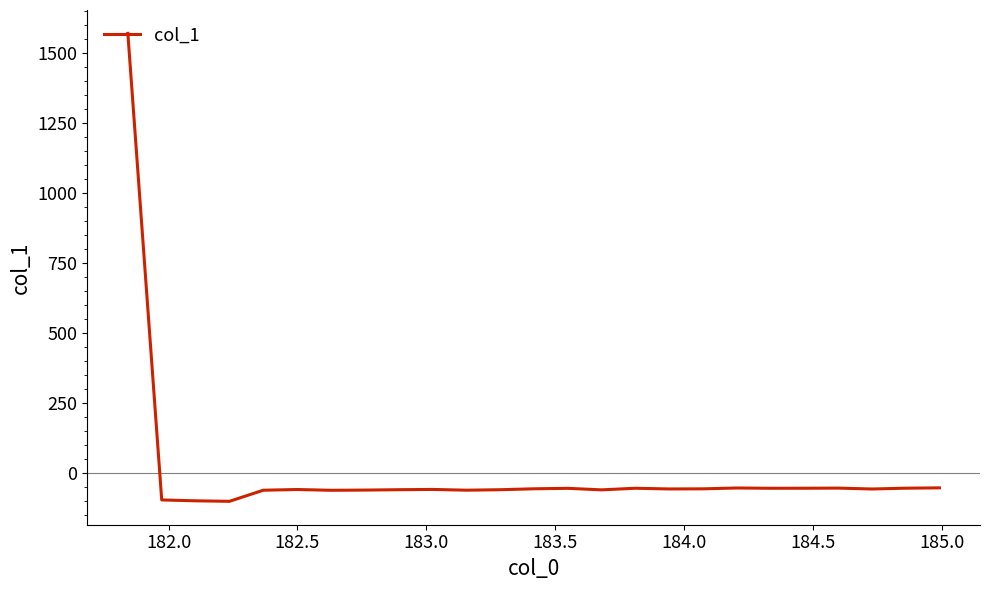

True or false: there are more than 1 points higher than both neighbors.

True